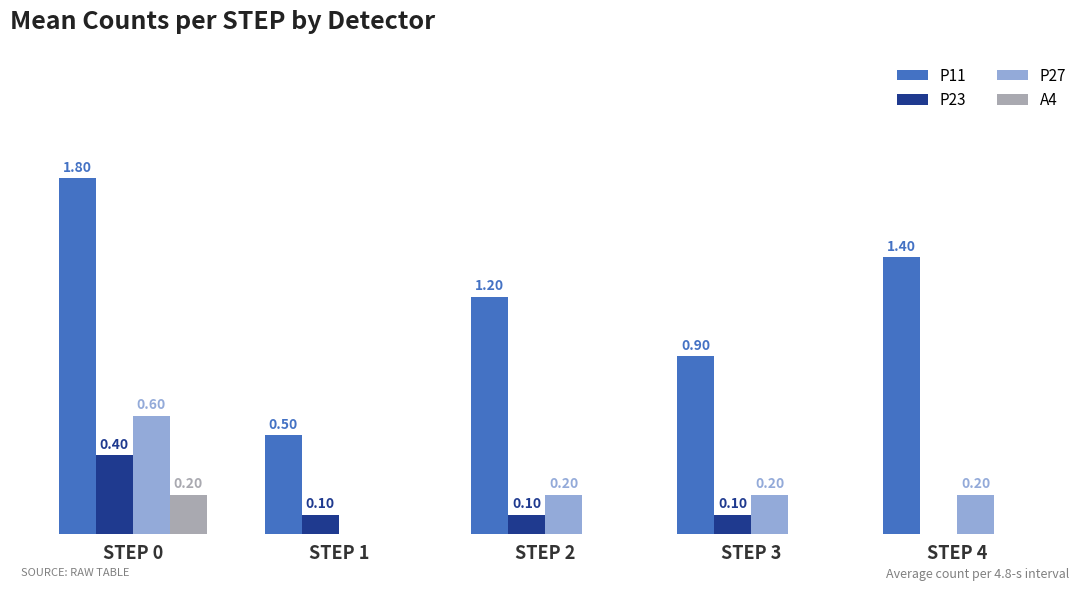

Which series has the largest total across all categories?

P11